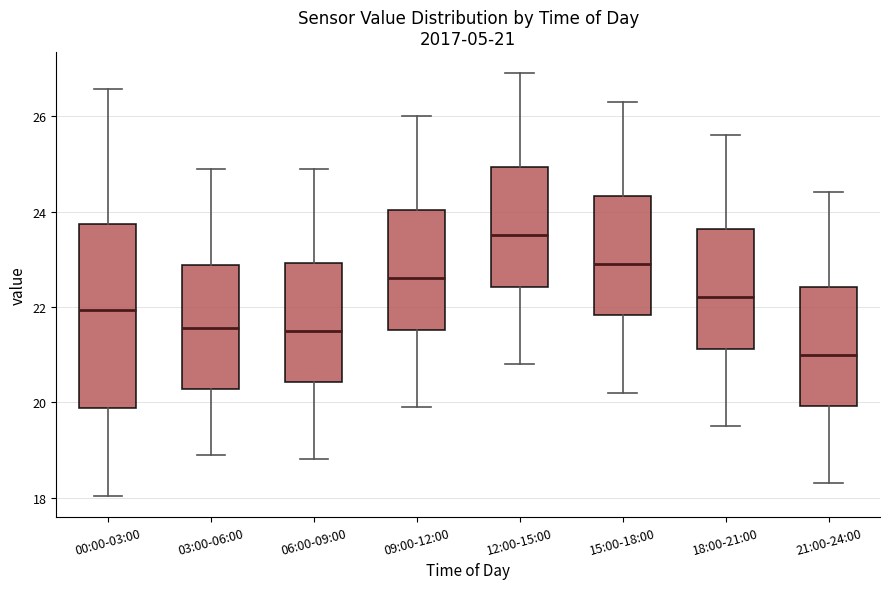

Comparing the boxes themselves (not the whiskers), which one is the tallest?

00:00-03:00